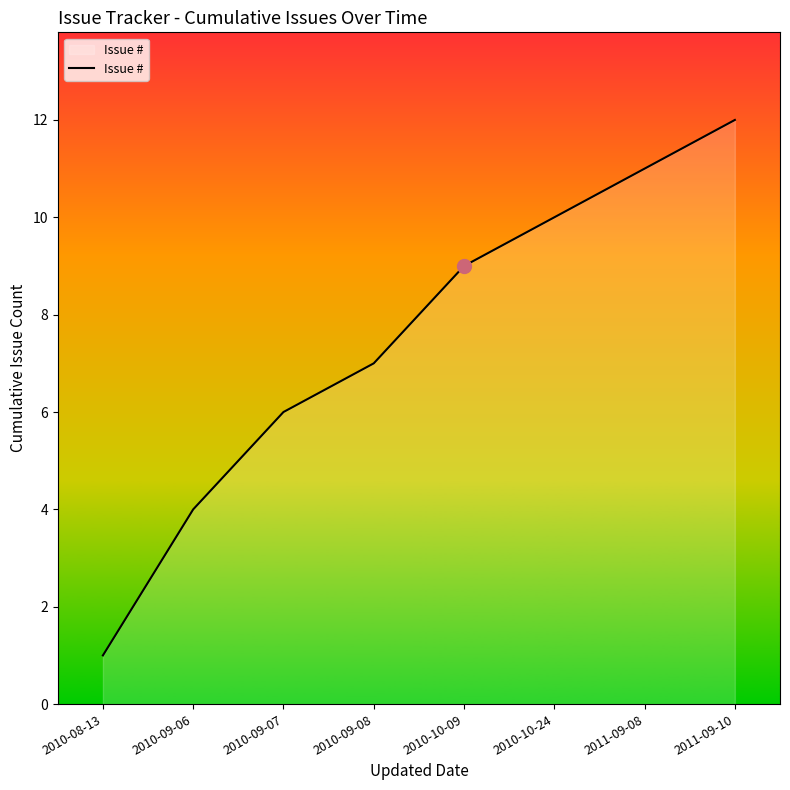

List the labels in order of value, largest first.

2011-09-10, 2011-09-08, 2010-10-24, 2010-10-09, 2010-09-08, 2010-09-07, 2010-09-06, 2010-08-13